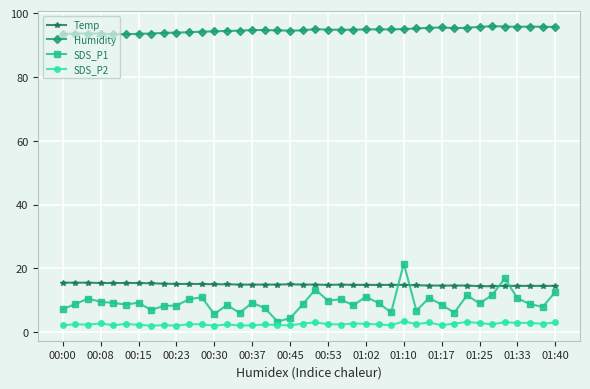

Which series has the largest total across all categories?

Humidity